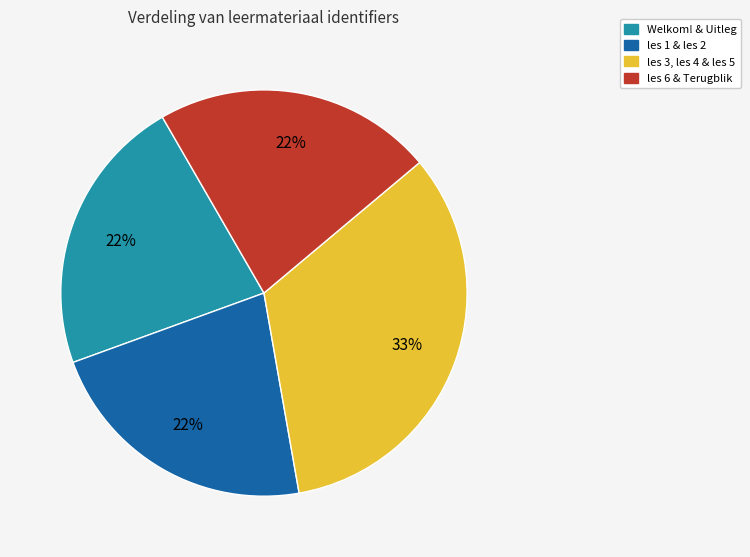

To the nearest percent, what is the difference between the largest and smallest slice percentages?

11%